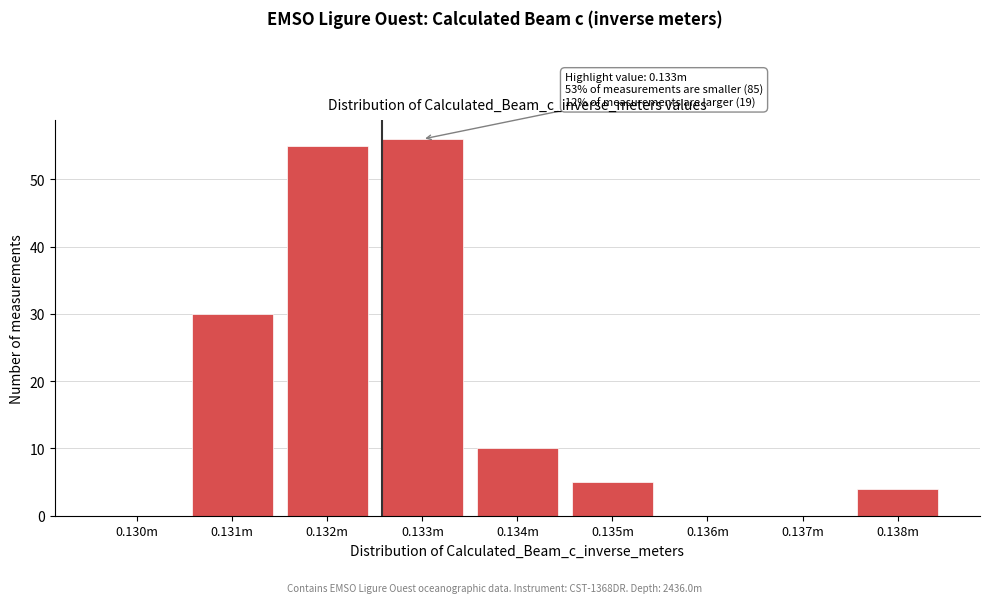

Reading right to left, list all the values displayed in this chart.

0.138m=4	0.137m=0	0.136m=0	0.135m=5	0.134m=10	0.133m=56	0.132m=55	0.131m=30	0.130m=0